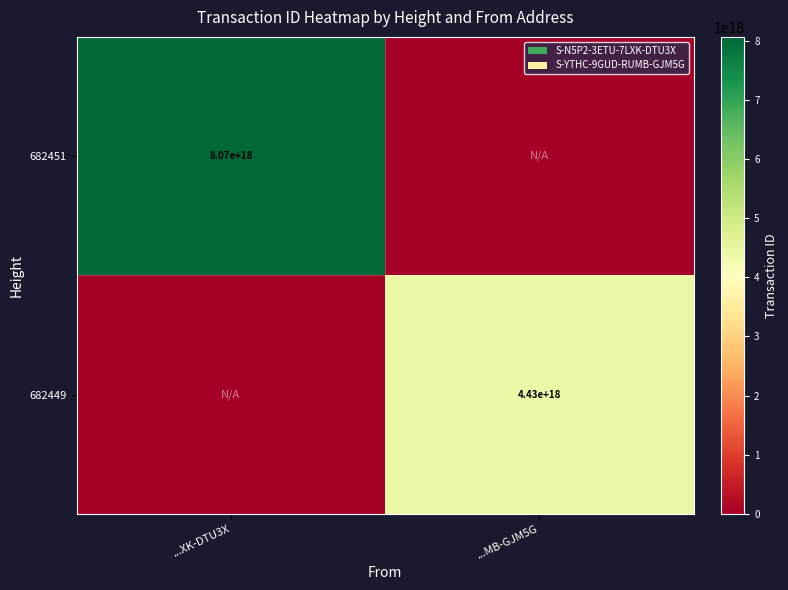

What is the maximum value shown in the chart?

8070311875313697792